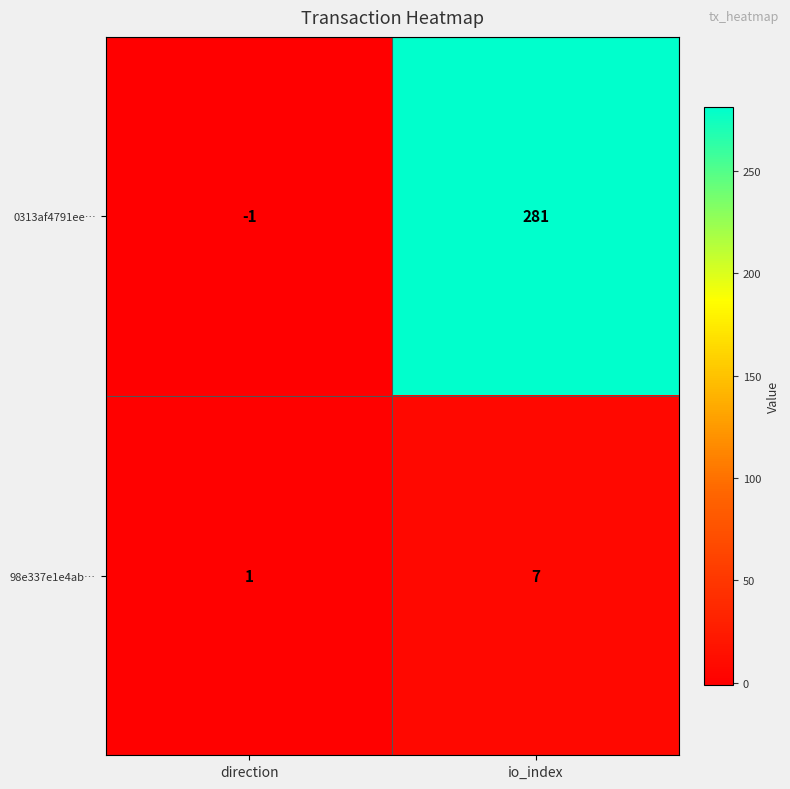

How many data points does each series have?

2